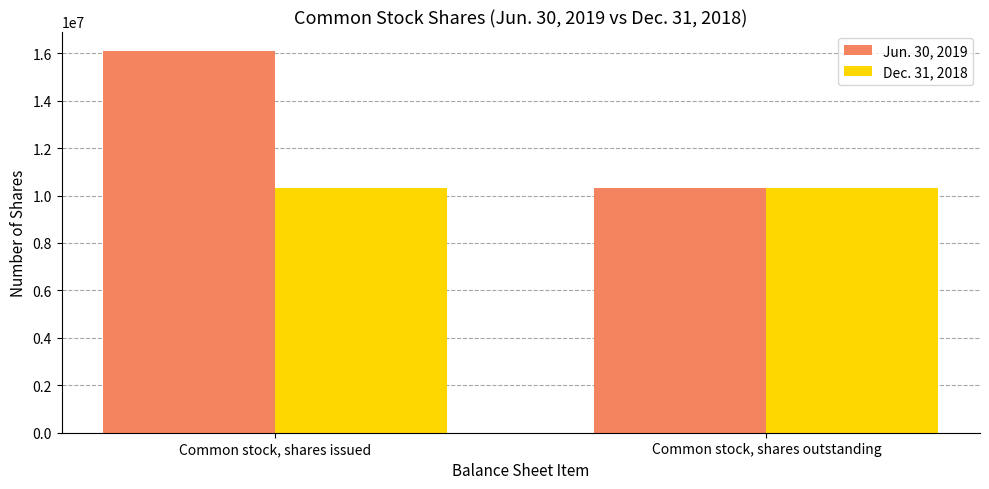

What is the sum of the Dec. 31, 2018 values at Common stock, shares outstanding and Common stock, shares issued?

20590560